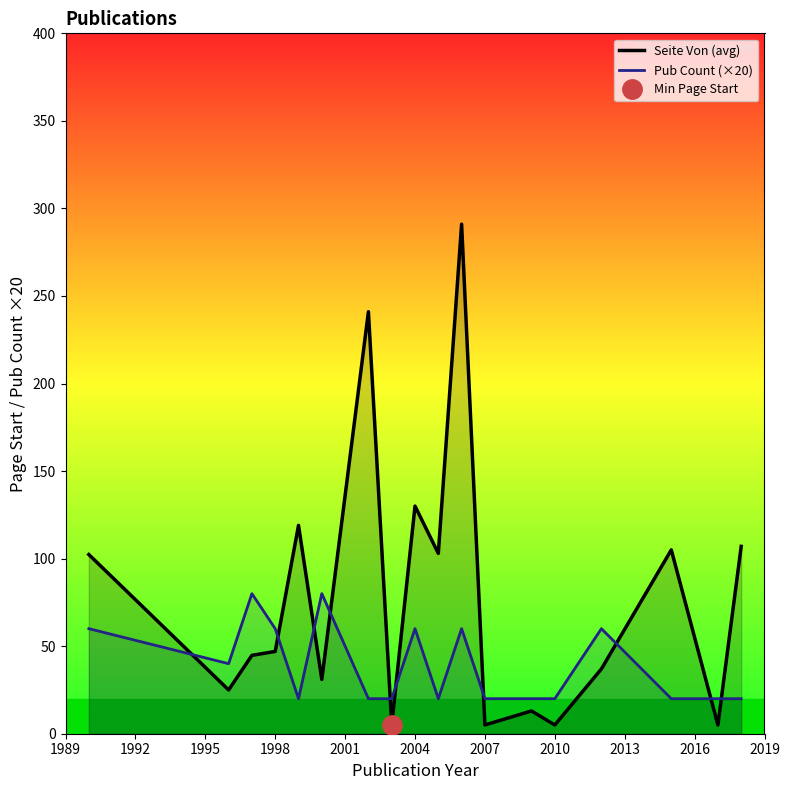

Does the chart display data point markers on the line(s)?

No